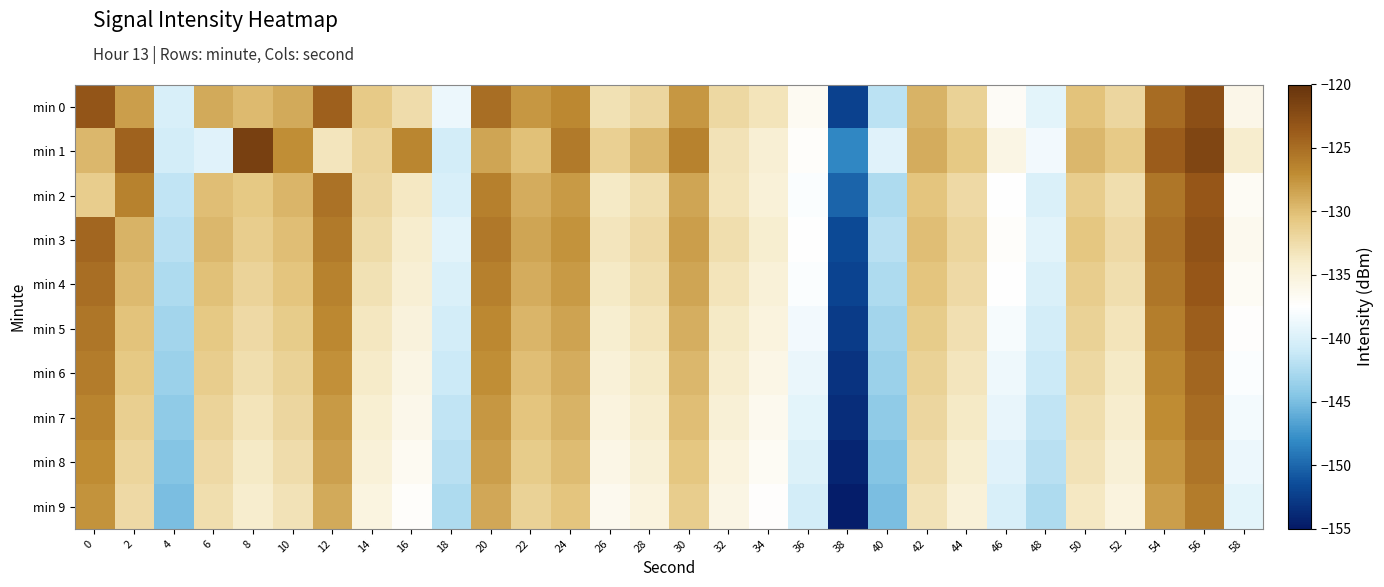

Reading right to left, list all the values displayed in this chart.

min 0: 58=-136.0	56=-122.7	54=-124.9	52=-131.9	50=-130.3	48=-139.3	46=-136.9	44=-131.6	42=-129.4	40=-141.8	38=-152.2	36=-136.6	34=-133.3	32=-132.1	30=-127.7	28=-131.9	26=-132.9	24=-126.8	22=-127.8	20=-124.9	18=-138.8	16=-132.5	14=-130.8	12=-124.0	10=-128.8	8=-129.8	6=-128.8	4=-140.1	2=-128.2	0=-123.2
min 1: 58=-134.2	56=-121.8	54=-123.7	52=-130.9	50=-129.6	48=-138.4	46=-135.7	44=-130.8	42=-128.9	40=-139.6	38=-148.3	36=-137.2	34=-134.5	32=-133.1	30=-126.3	28=-129.7	26=-131.4	24=-125.8	22=-130.2	20=-128.5	18=-140.4	16=-126.6	14=-131.7	12=-133.3	10=-127.2	8=-121.3	6=-139.6	4=-140.4	2=-124.2	0=-129.6
min 2: 58=-136.8	56=-123.4	54=-125.6	52=-132.7	50=-131.1	48=-140.0	46=-137.6	44=-132.3	42=-130.5	40=-142.5	38=-150.1	36=-137.9	34=-134.8	32=-133.2	30=-128.6	28=-132.7	26=-133.8	24=-127.9	22=-129.0	20=-126.2	18=-140.1	16=-133.6	14=-131.9	12=-125.3	10=-129.5	8=-130.8	6=-130.1	4=-141.5	2=-126.4	0=-131.2
min 3: 58=-136.3	56=-122.9	54=-125.1	52=-132.2	50=-130.6	48=-139.5	46=-137.1	44=-131.8	42=-130.0	40=-142.0	38=-151.6	36=-137.4	34=-134.3	32=-132.7	30=-128.1	28=-132.2	26=-133.3	24=-127.4	22=-128.5	20=-125.7	18=-139.5	16=-134.1	14=-132.4	12=-125.8	10=-130.0	8=-131.2	6=-129.7	4=-142.0	2=-129.3	0=-124.5
min 4: 58=-136.8	56=-123.4	54=-125.6	52=-132.7	50=-131.1	48=-140.0	46=-137.6	44=-132.3	42=-130.5	40=-142.5	38=-152.1	36=-137.9	34=-134.8	32=-133.2	30=-128.6	28=-132.7	26=-133.8	24=-127.9	22=-129.0	20=-126.2	18=-140.0	16=-134.6	14=-132.9	12=-126.3	10=-130.5	8=-131.7	6=-130.2	4=-142.5	2=-129.8	0=-125.0
min 5: 58=-137.3	56=-123.9	54=-126.1	52=-133.2	50=-131.6	48=-140.5	46=-138.1	44=-132.8	42=-131.0	40=-143.0	38=-152.6	36=-138.4	34=-135.3	32=-133.7	30=-129.1	28=-133.2	26=-134.3	24=-128.4	22=-129.5	20=-126.7	18=-140.5	16=-135.1	14=-133.4	12=-126.8	10=-131.0	8=-132.2	6=-130.7	4=-143.0	2=-130.3	0=-125.5
min 6: 58=-137.8	56=-124.4	54=-126.6	52=-133.7	50=-132.1	48=-141.0	46=-138.6	44=-133.3	42=-131.5	40=-143.5	38=-153.1	36=-138.9	34=-135.8	32=-134.2	30=-129.6	28=-133.7	26=-134.8	24=-128.9	22=-130.0	20=-127.2	18=-141.0	16=-135.6	14=-133.9	12=-127.3	10=-131.5	8=-132.7	6=-131.2	4=-143.5	2=-130.8	0=-126.0
min 7: 58=-138.3	56=-124.9	54=-127.1	52=-134.2	50=-132.6	48=-141.5	46=-139.1	44=-133.8	42=-132.0	40=-144.0	38=-153.6	36=-139.4	34=-136.3	32=-134.7	30=-130.1	28=-134.2	26=-135.3	24=-129.4	22=-130.5	20=-127.7	18=-141.5	16=-136.1	14=-134.4	12=-127.8	10=-132.0	8=-133.2	6=-131.7	4=-144.0	2=-131.3	0=-126.5
min 8: 58=-138.8	56=-125.4	54=-127.6	52=-134.7	50=-133.1	48=-142.0	46=-139.6	44=-134.3	42=-132.5	40=-144.5	38=-154.1	36=-139.9	34=-136.8	32=-135.2	30=-130.6	28=-134.7	26=-135.8	24=-129.9	22=-131.0	20=-128.2	18=-142.0	16=-136.6	14=-134.9	12=-128.3	10=-132.5	8=-133.7	6=-132.2	4=-144.5	2=-131.8	0=-127.0
min 9: 58=-139.3	56=-125.9	54=-128.1	52=-135.2	50=-133.6	48=-142.5	46=-140.1	44=-134.8	42=-133.0	40=-145.0	38=-154.6	36=-140.4	34=-137.3	32=-135.7	30=-131.1	28=-135.2	26=-136.3	24=-130.4	22=-131.5	20=-128.7	18=-142.5	16=-137.1	14=-135.4	12=-128.8	10=-133.0	8=-134.2	6=-132.7	4=-145.0	2=-132.3	0=-127.5